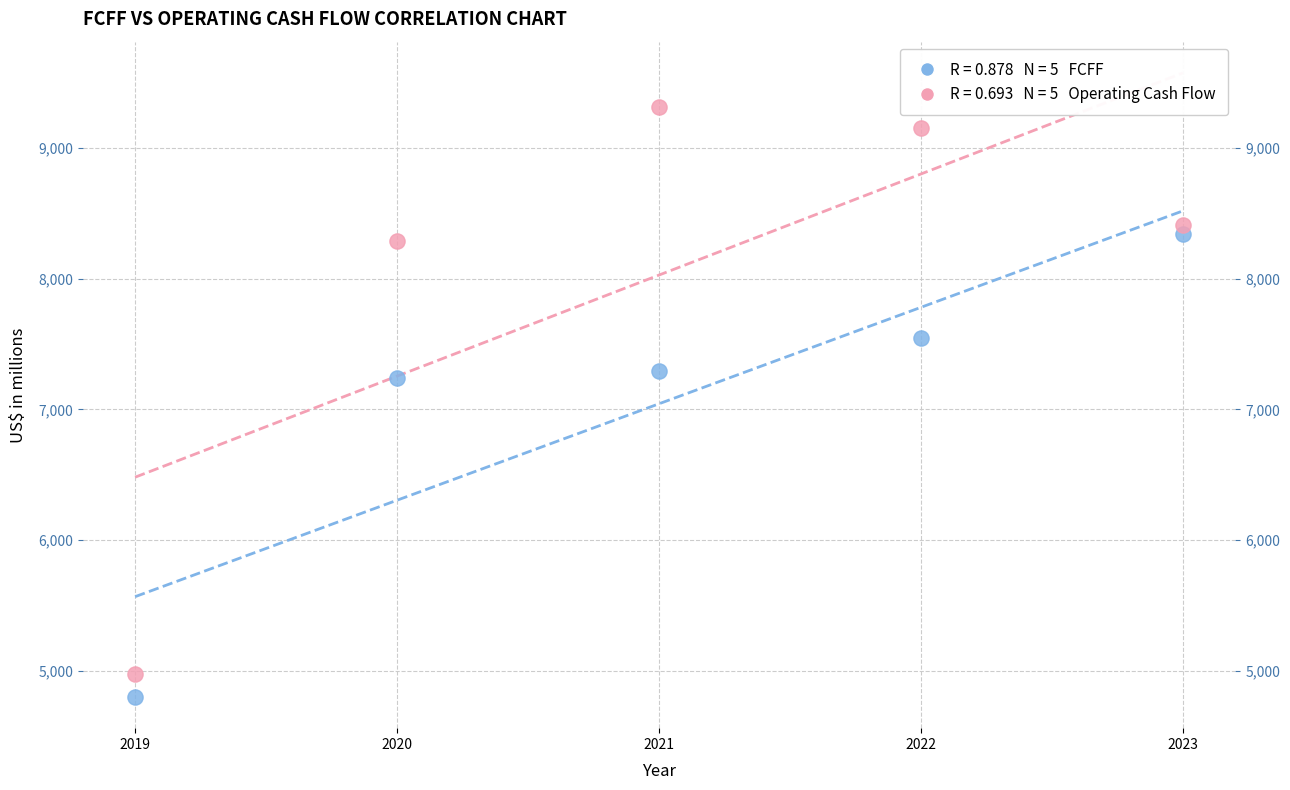

Across all series, what Y value is closest to 7056?

7239